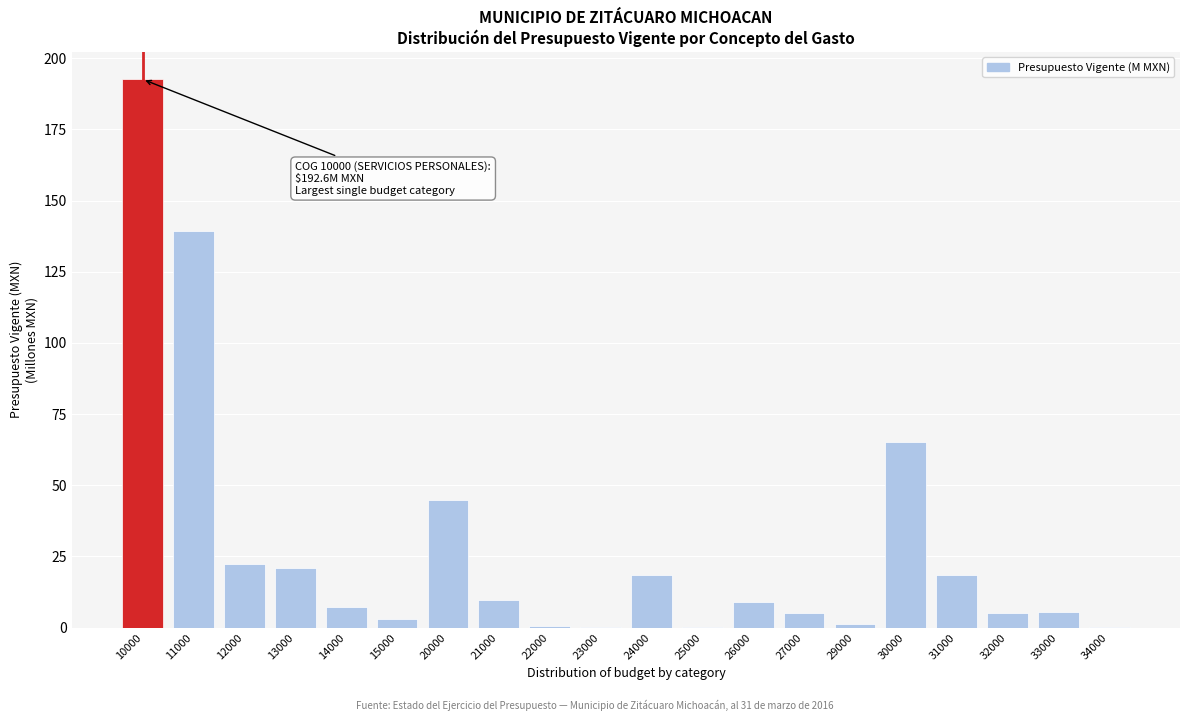

The value at 13000 is 7.2. True or false?

False